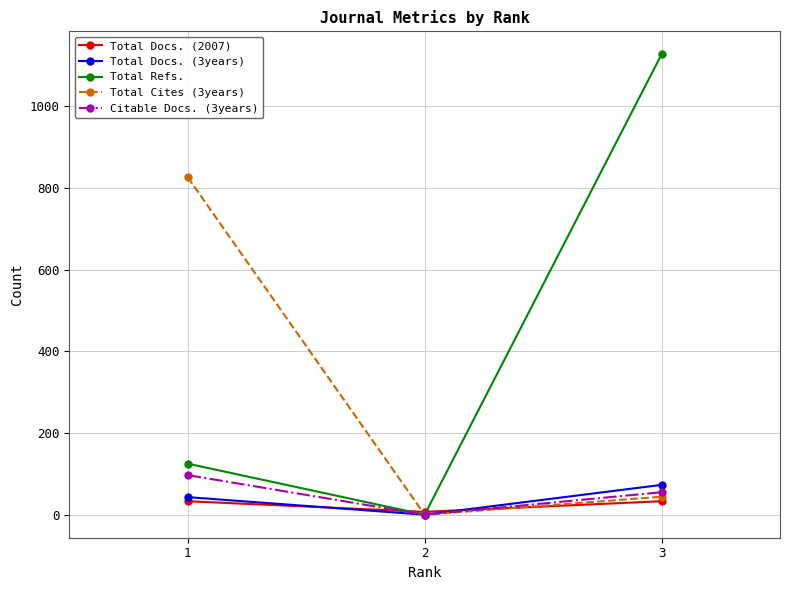

What is the greatest value displayed?

1127